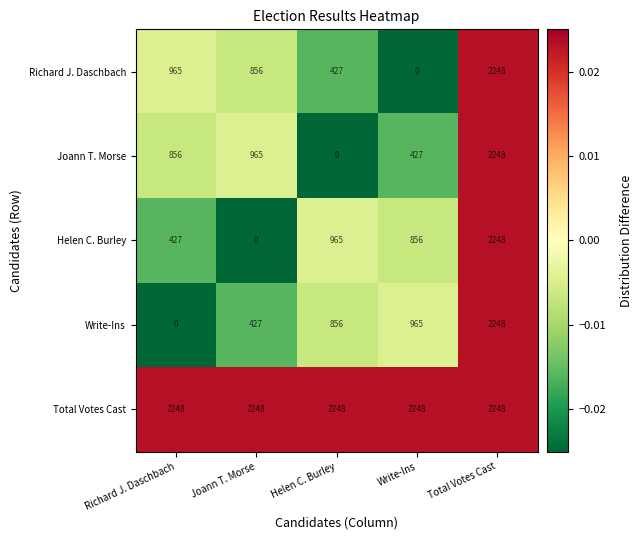

What is the difference between the highest and lowest values at Helen C. Burley?

2248